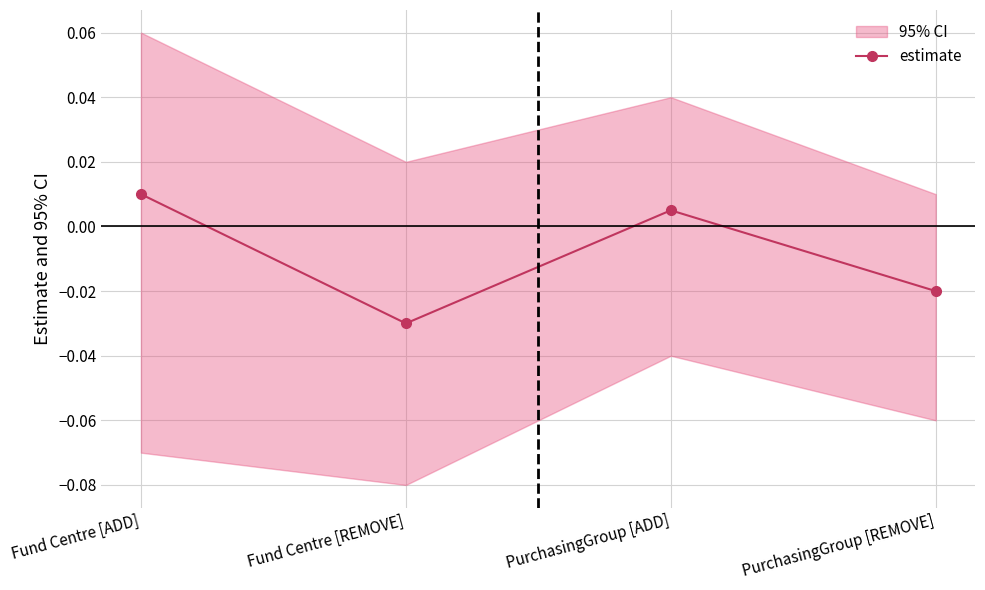

How many points are lower than both their immediate neighbors (excluding endpoints)?

1